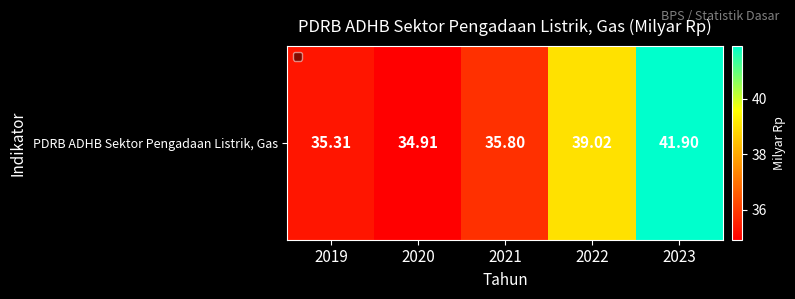

At which label does the data first exceed 35?

2019